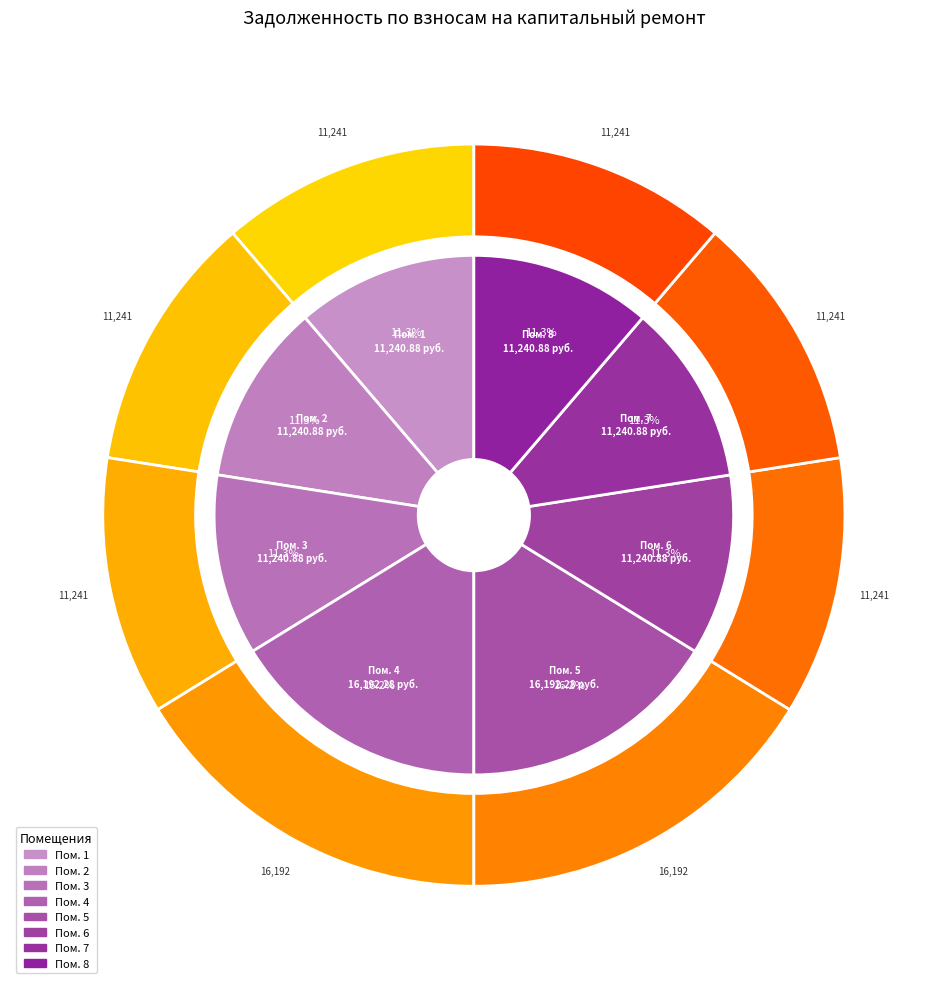

Which slice is the smallest?

1